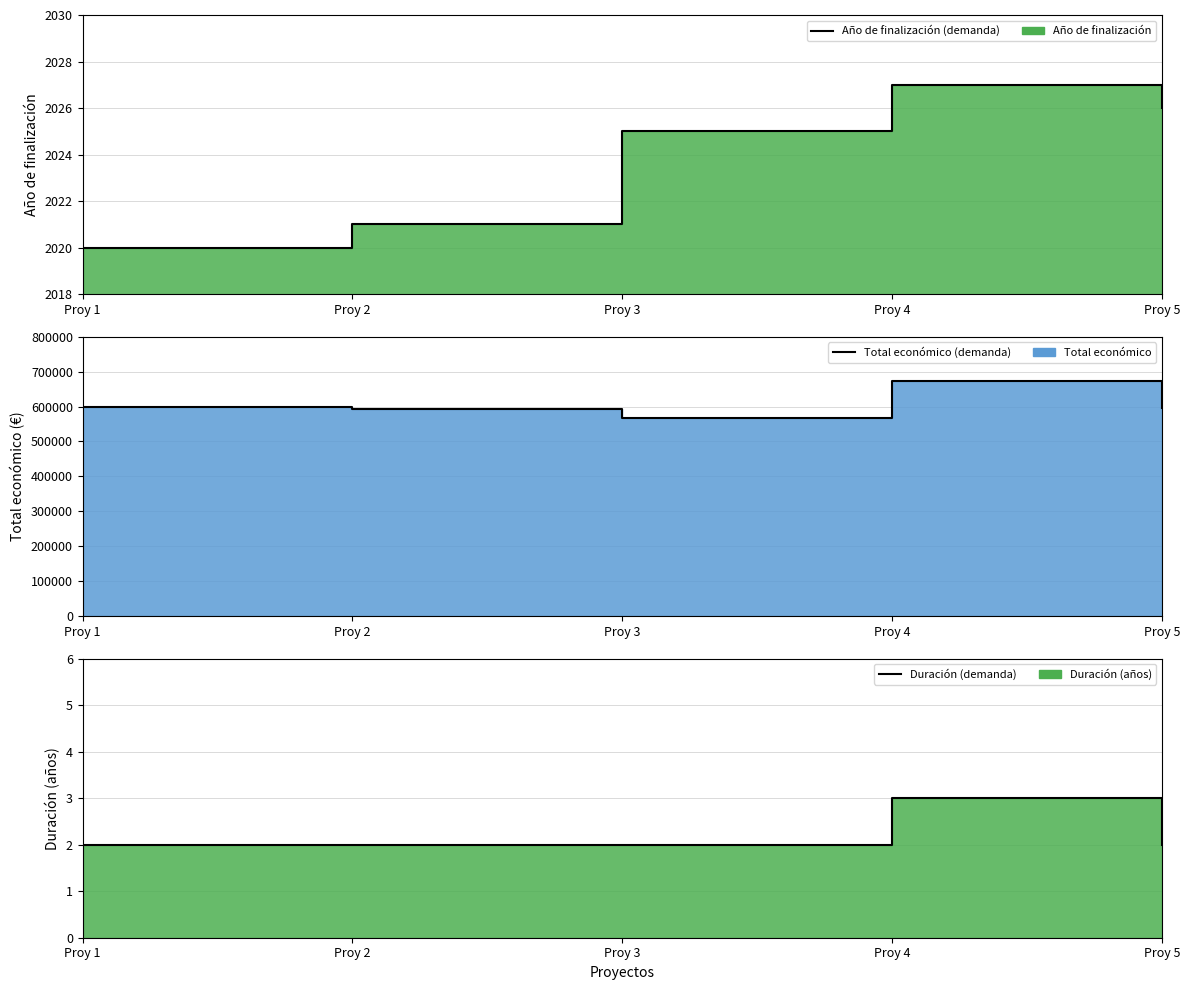

The value of Año de finalización (line) at Proy 2 is 983. True or false?

False